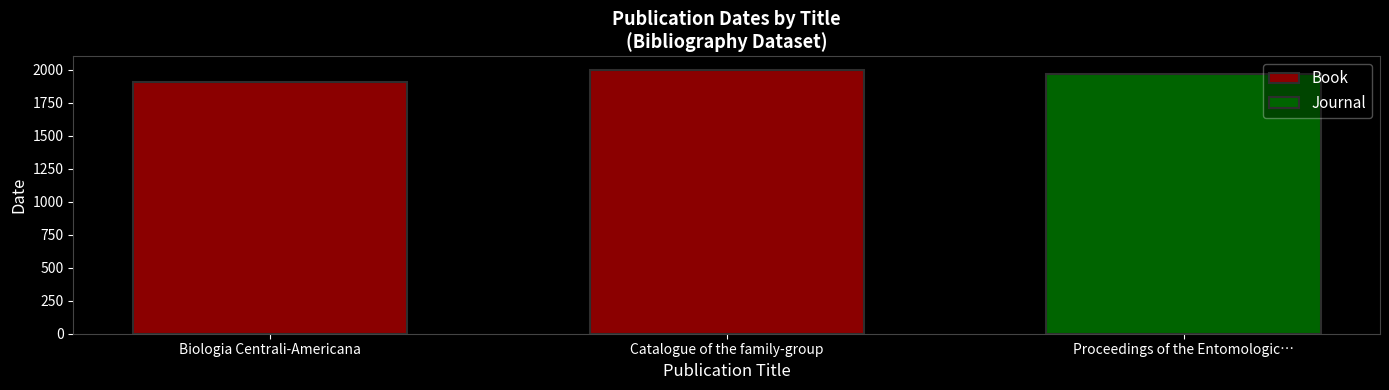

How many data points in Book are less than 1994?

1